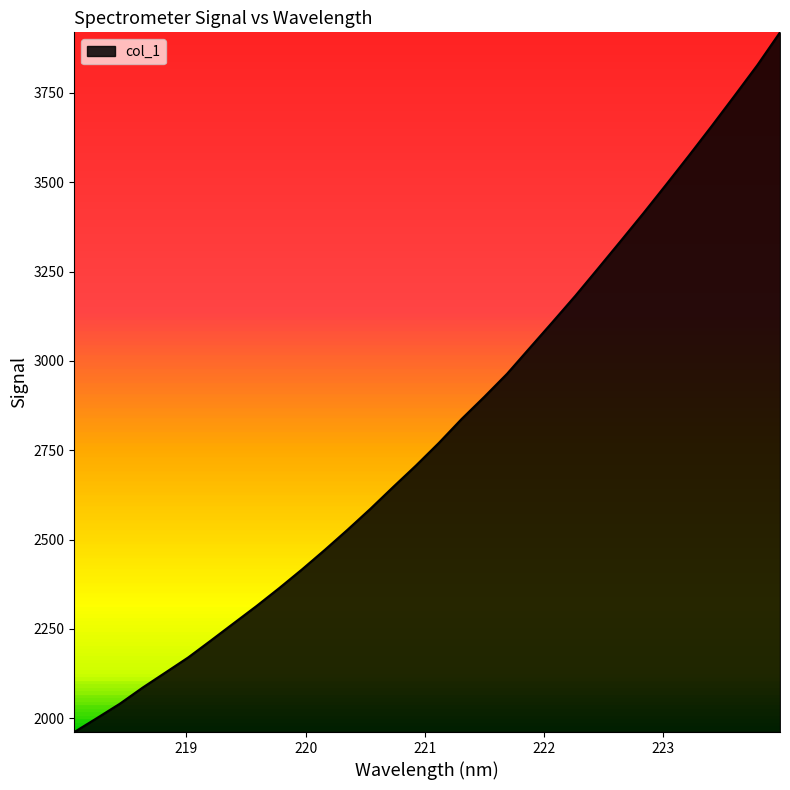

What is the smallest value displayed?

1961.3